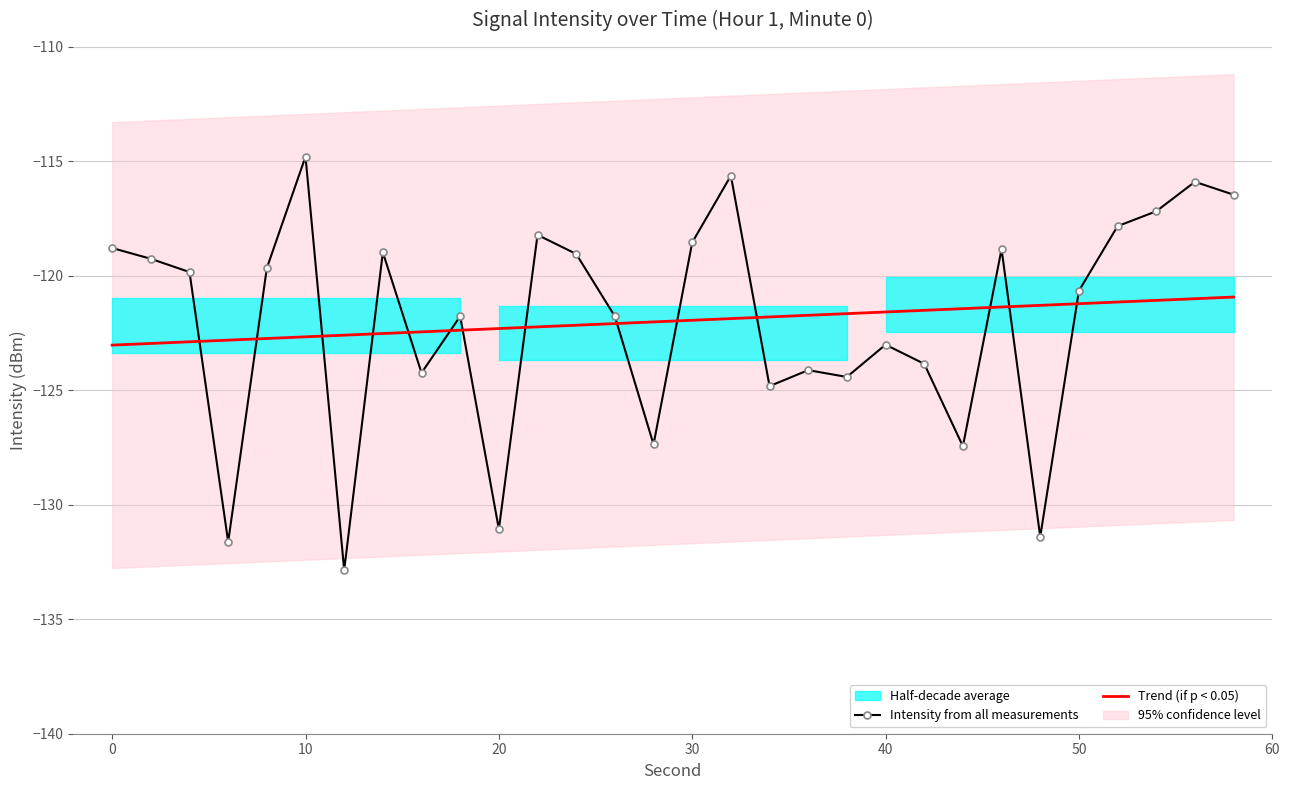

What is the value of the Trend (if p < 0.05) point at the 26th from the left?

-121.2